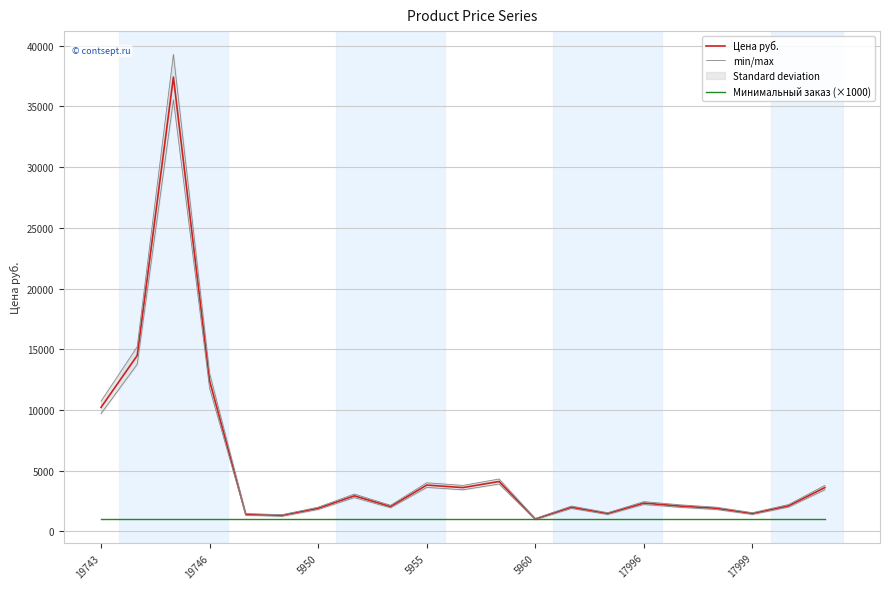

What is the maximum value for Минимальный заказ (×1000)?

1000.0